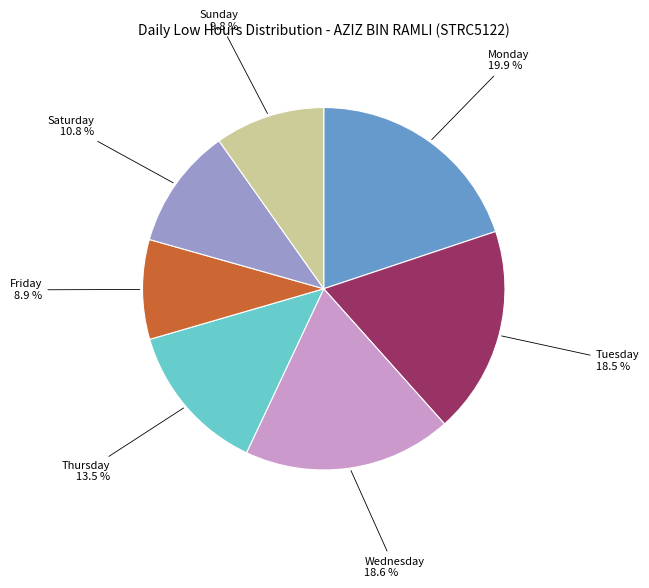

How many slices are in this pie chart?

7